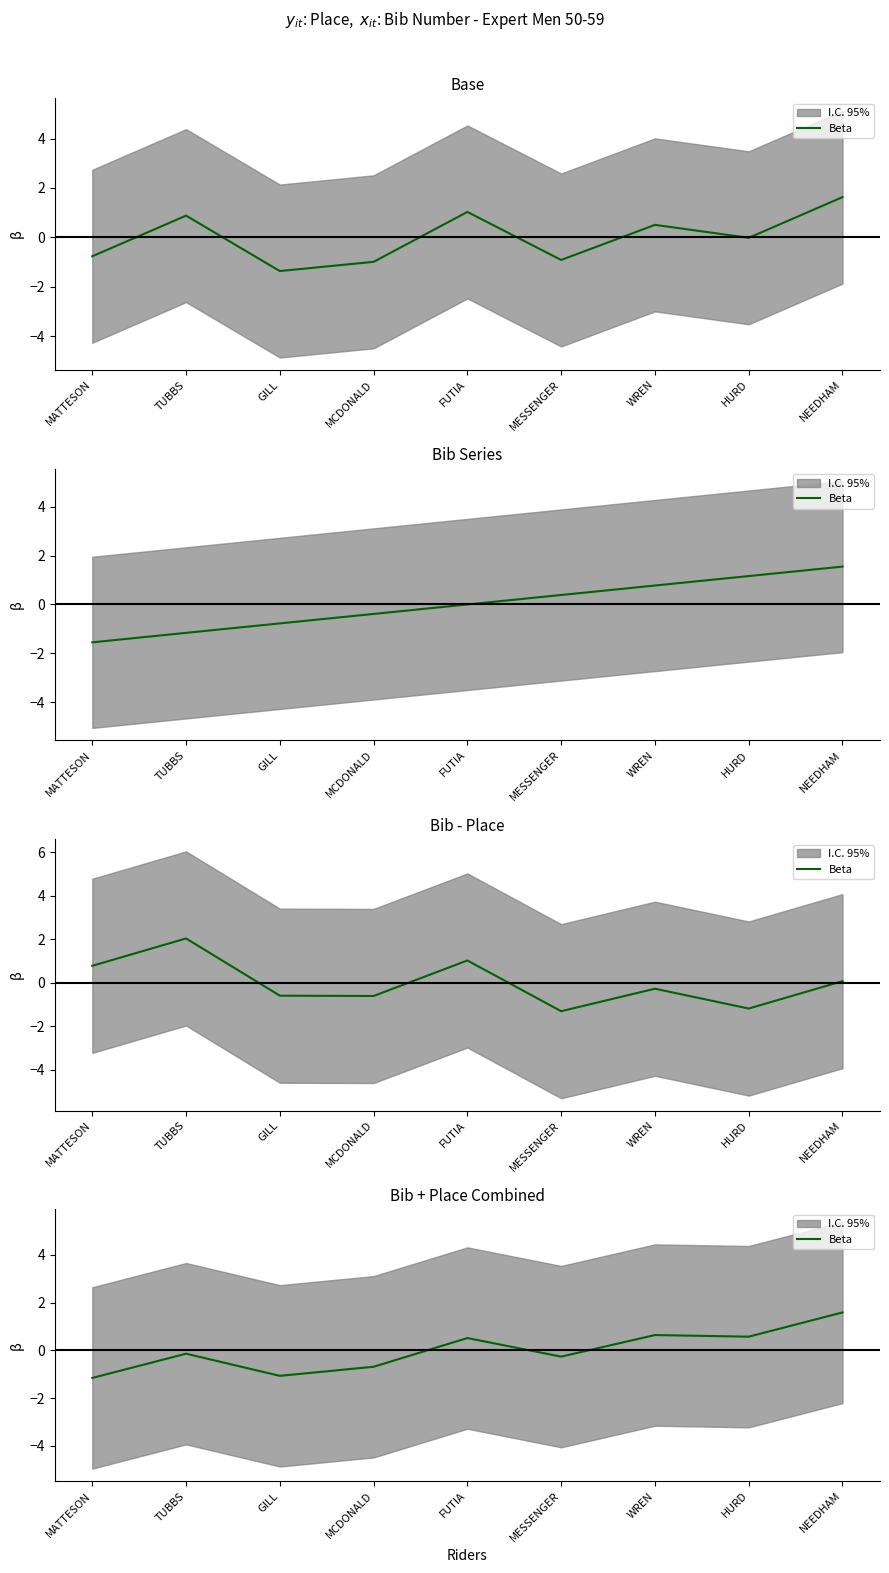

Does the chart have visible grid lines?

No